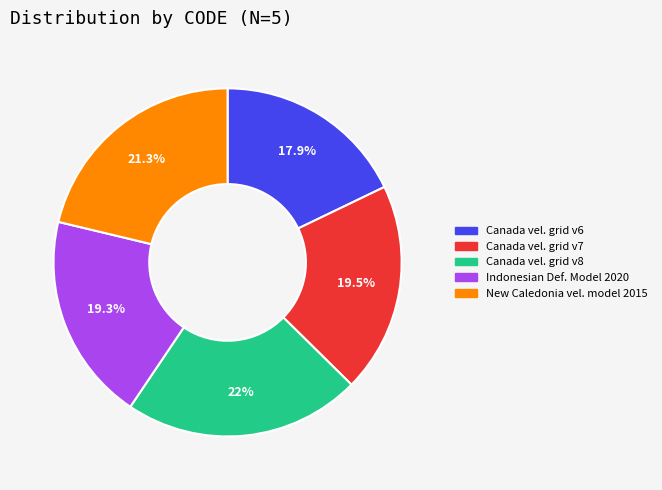

Is there a majority slice in this chart?

No